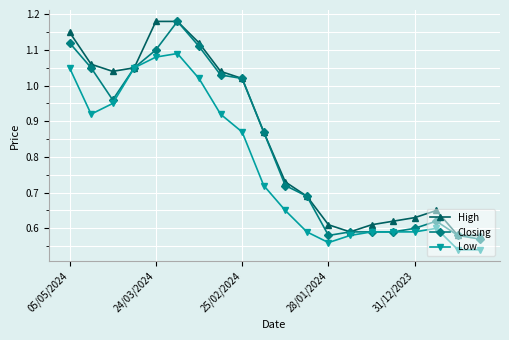

At how many categories does at least one series exceed 0?

20